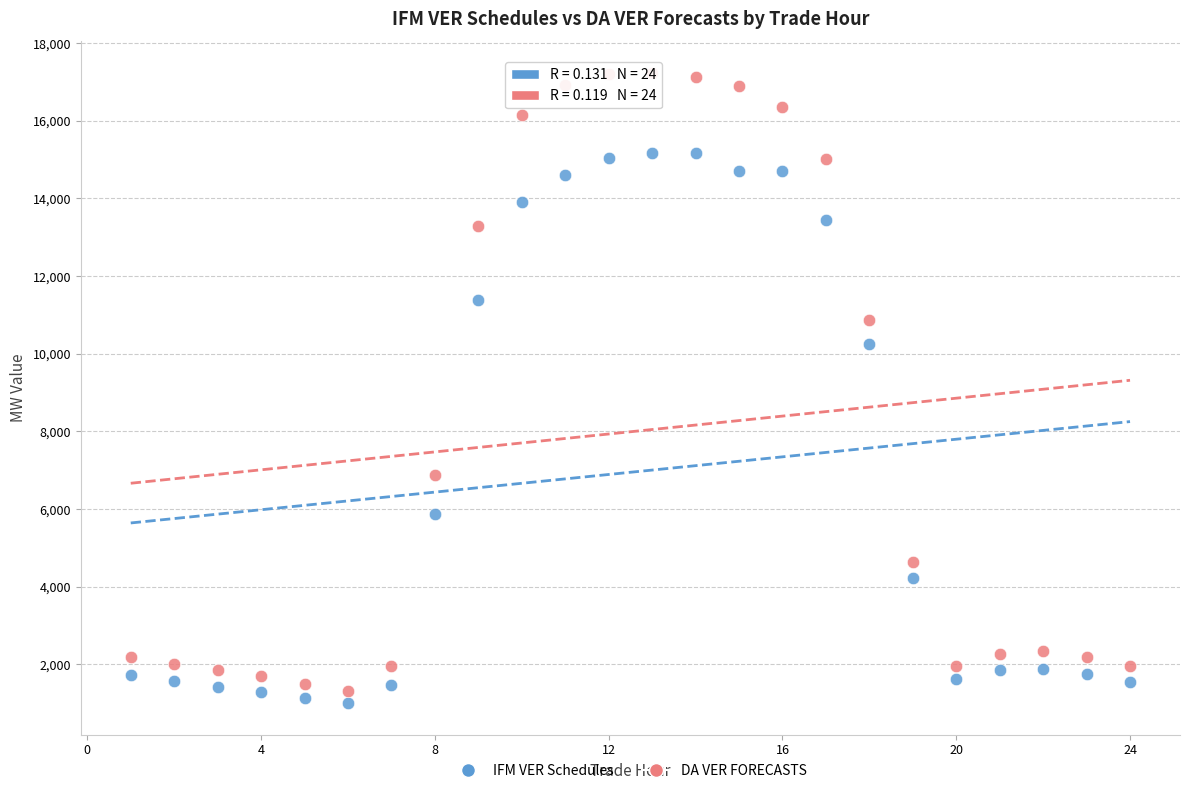

Across all data points, what is the range of X values (max minus min)?

23.0